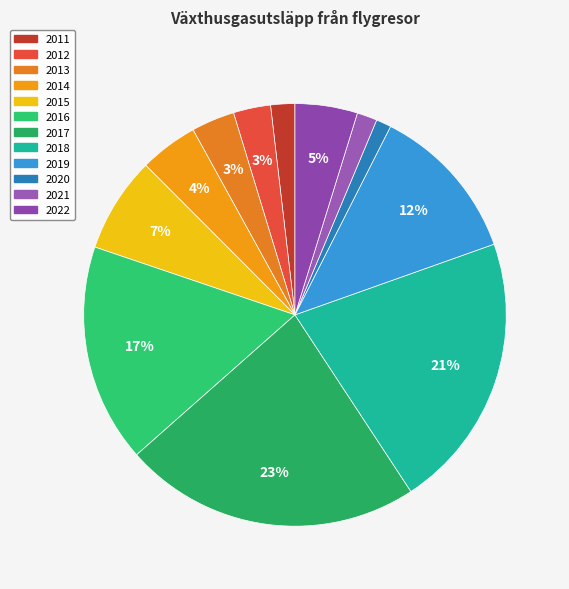

To the nearest percent, what is the combined percentage of 2019 and 2014?

17%